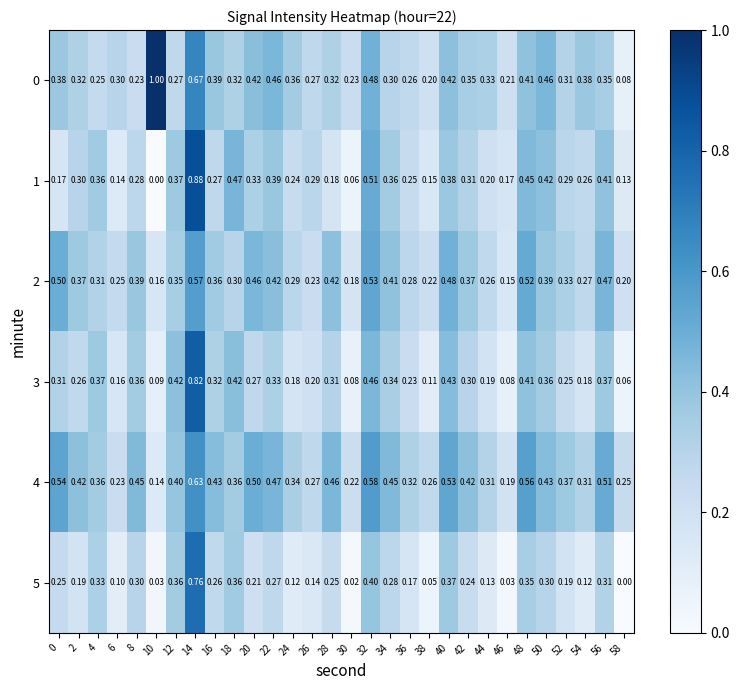

How many series are shown in this chart?

6